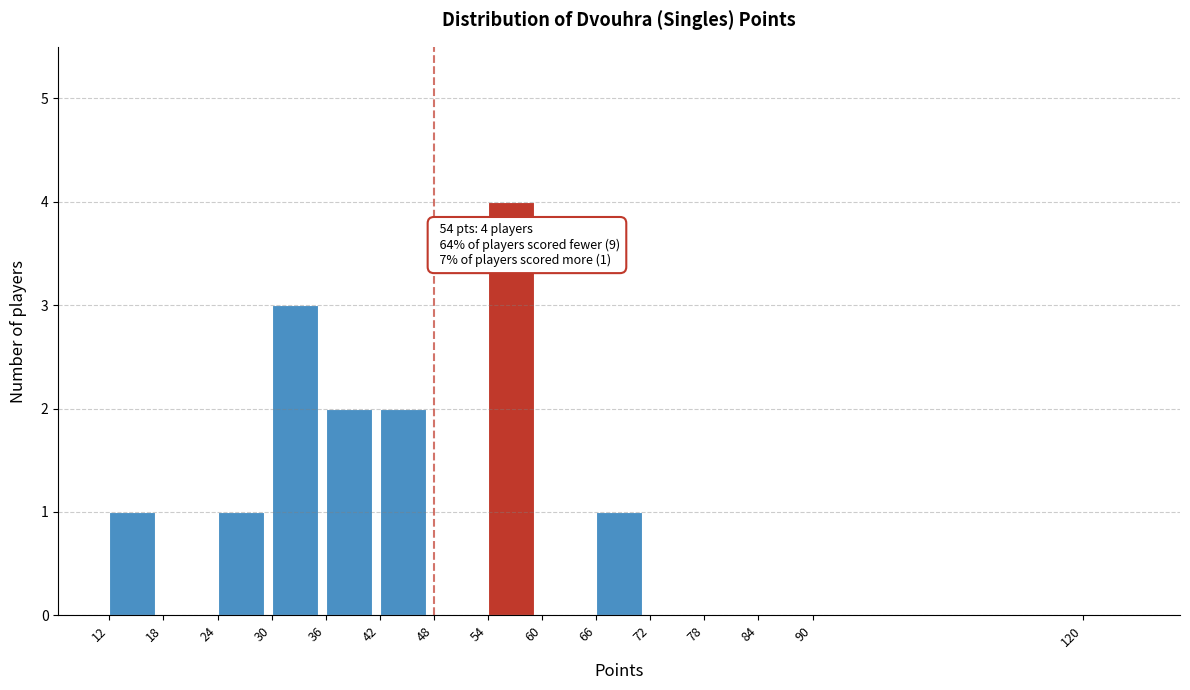

Which range on the x-axis has the tallest bar?

54 to 60